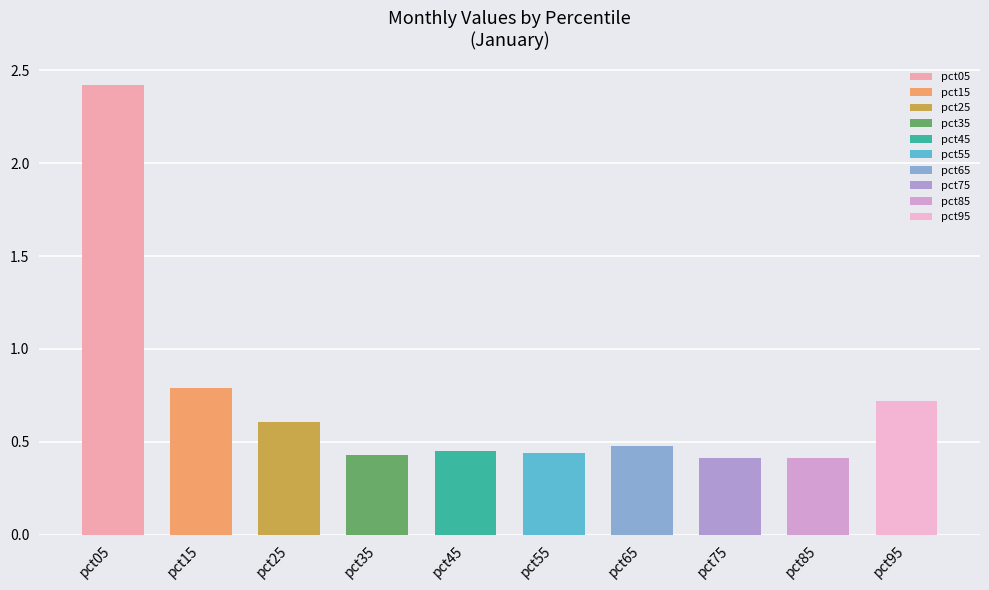

Is it true that Apr equals 0.7 at pct25?

False